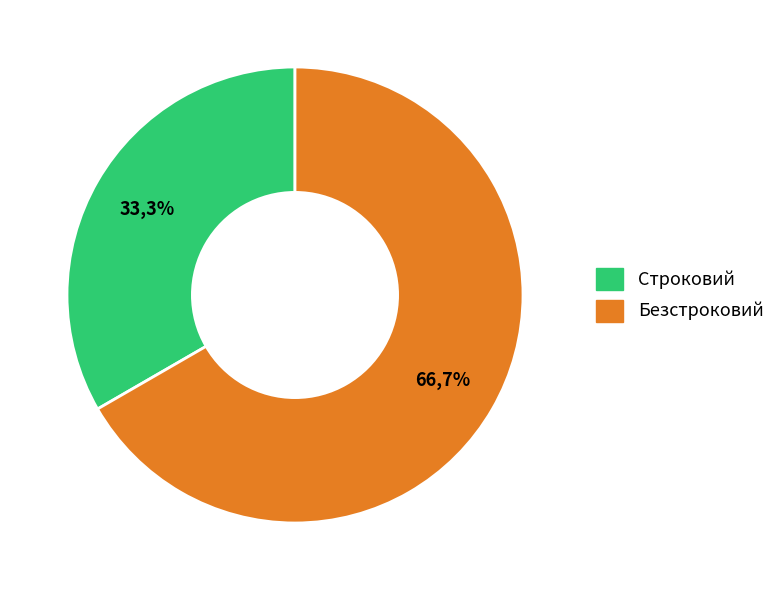

To the nearest percent, what is the combined percentage of Безстроковий and Строковий?

100%